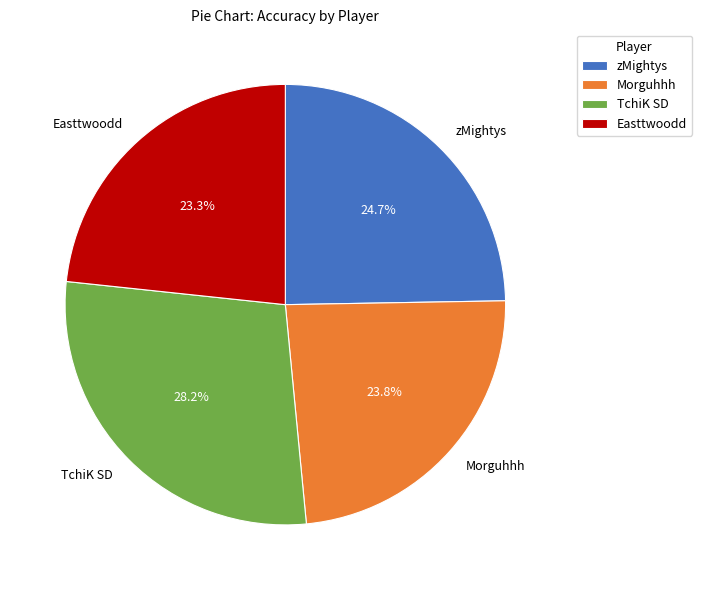

Do Easttwoodd and zMightys together represent more than half of the pie?

No